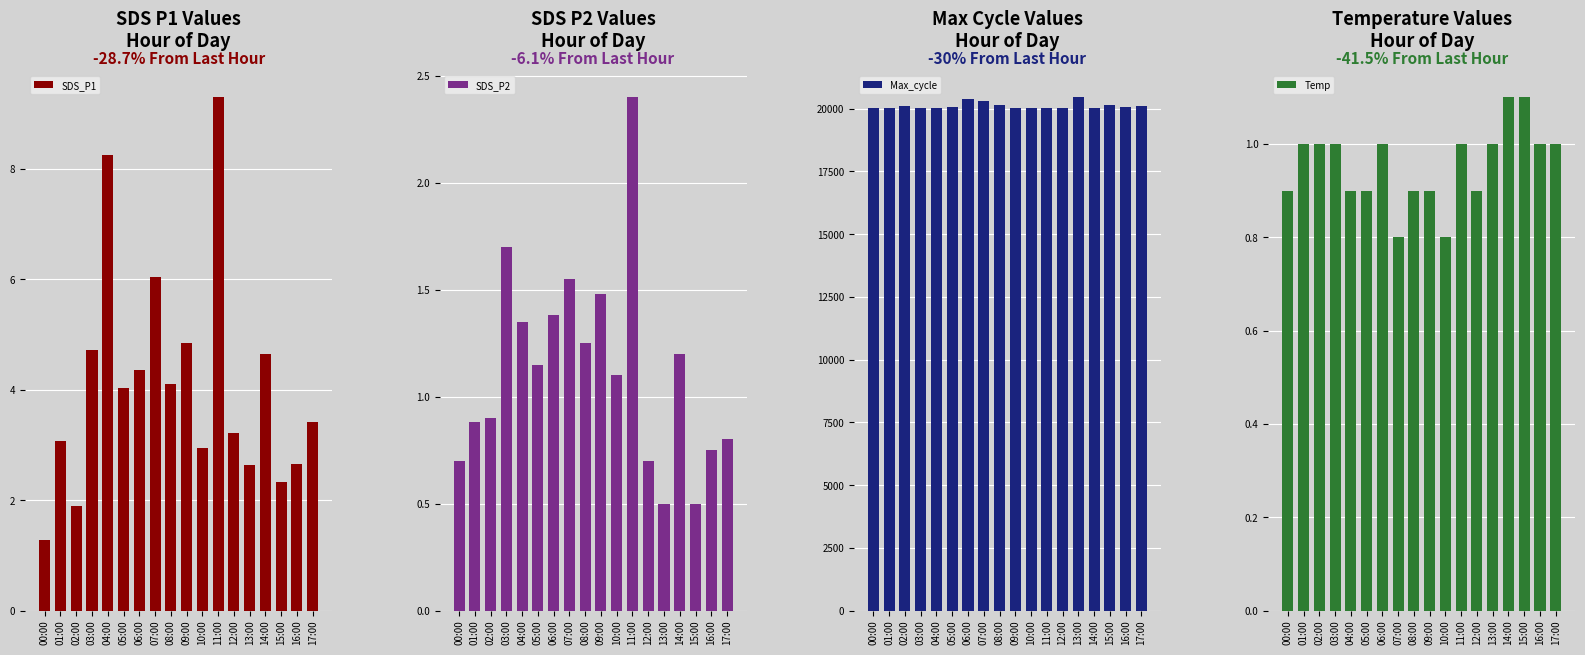

At which label is SDS_P2 closest to 1?

02:00